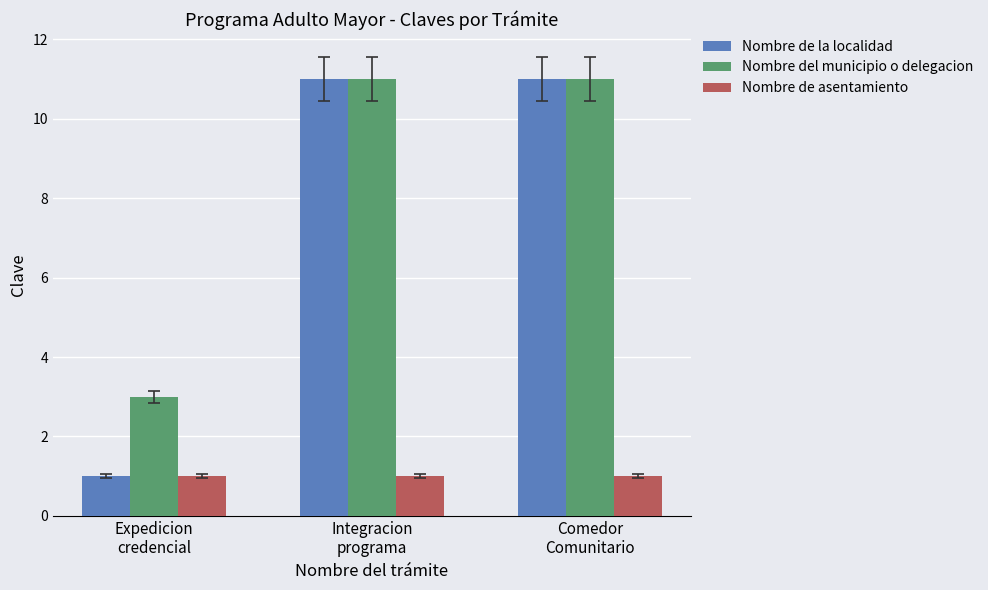

Which series has the largest range (max minus min)?

Nombre de la localidad